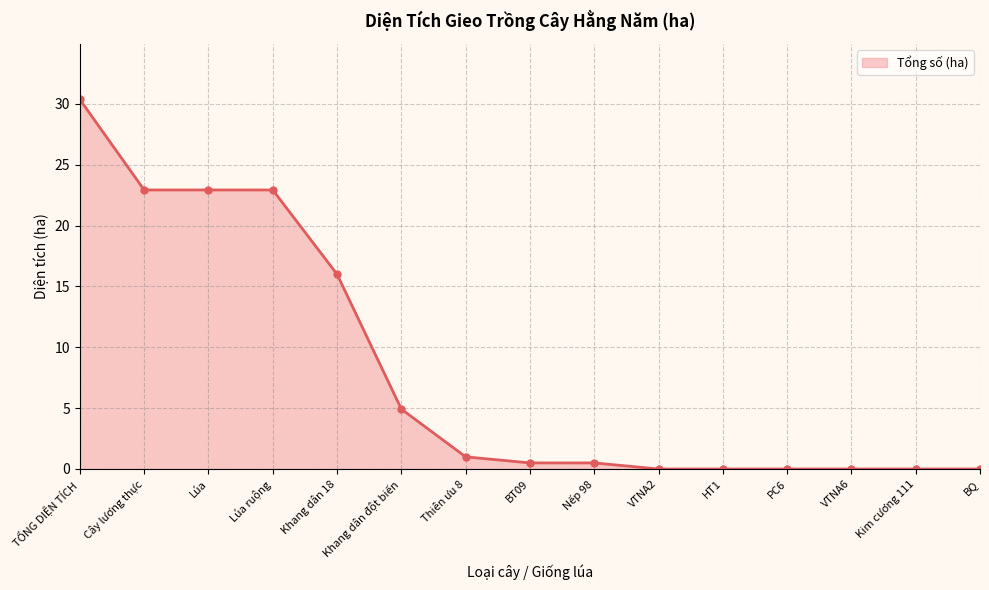

True or false: the data shows -13.5 at BQ.

False